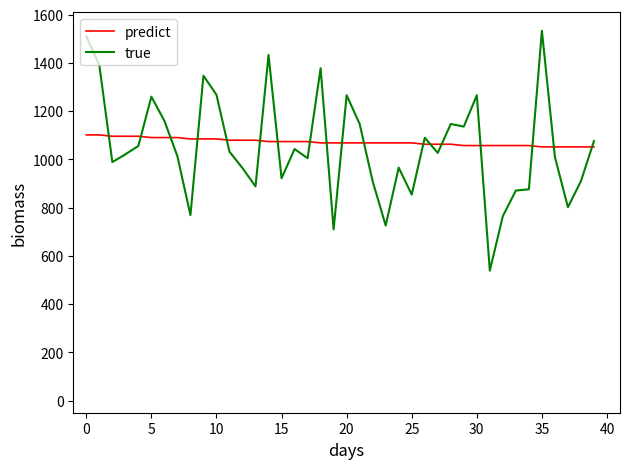

What is the greatest value displayed?

1533.0